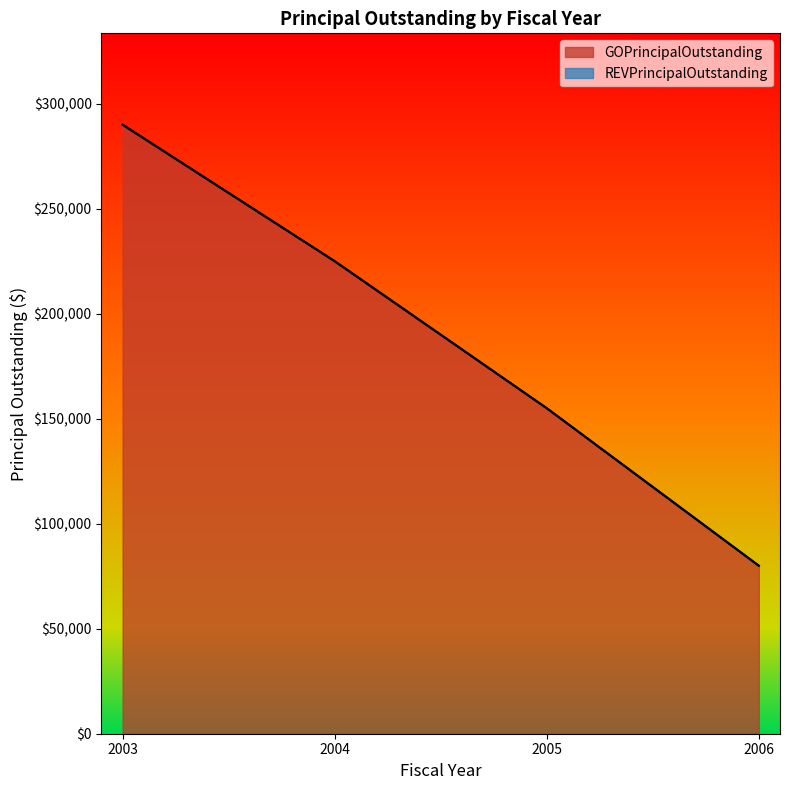

Read the value at 2006.

80000